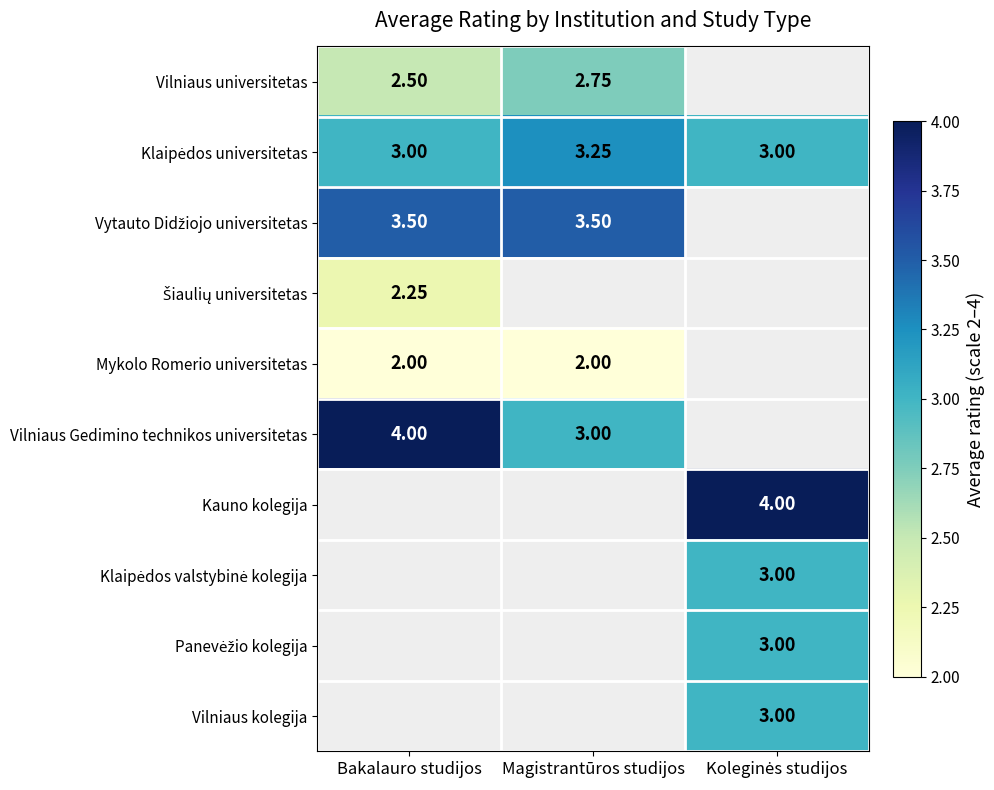

How many categories are shown in the chart?

3